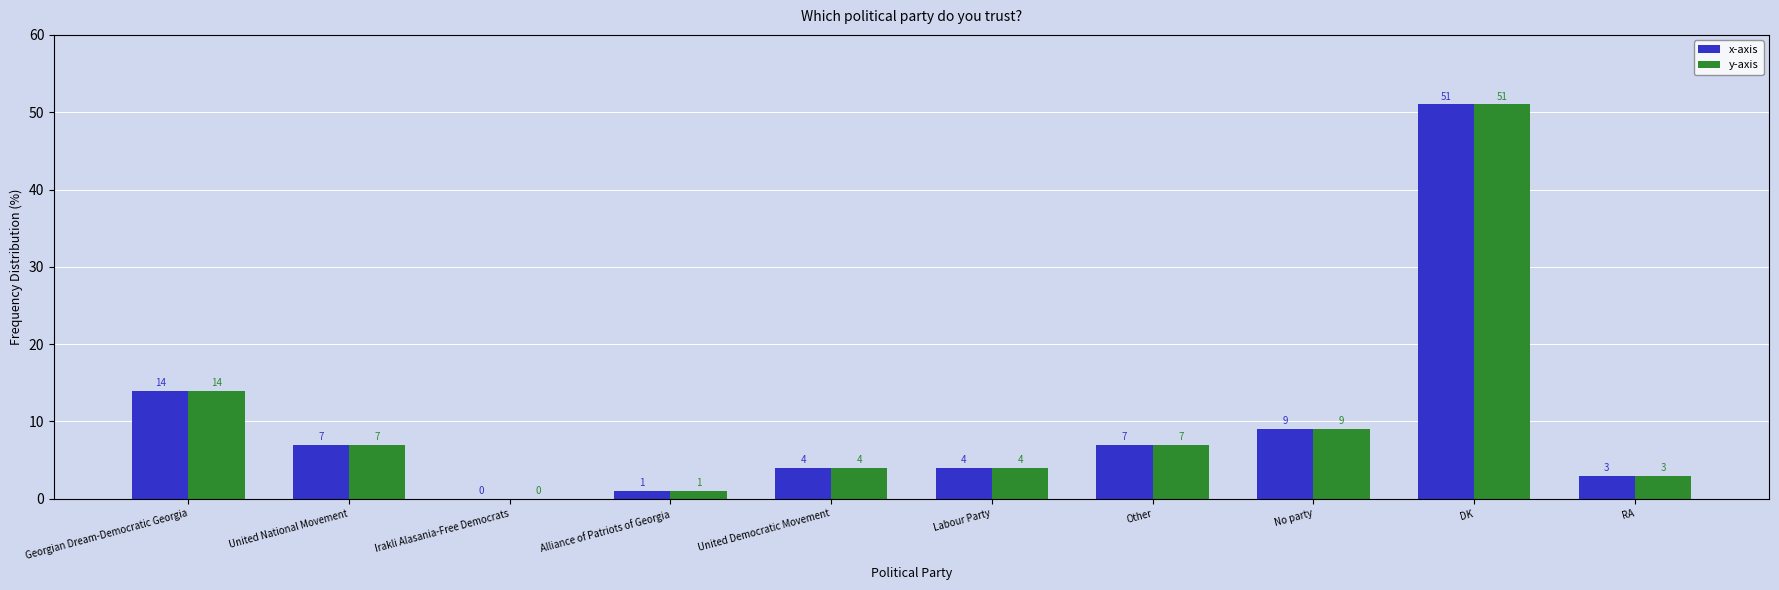

What is the total value across all series at United Democratic Movement?

8